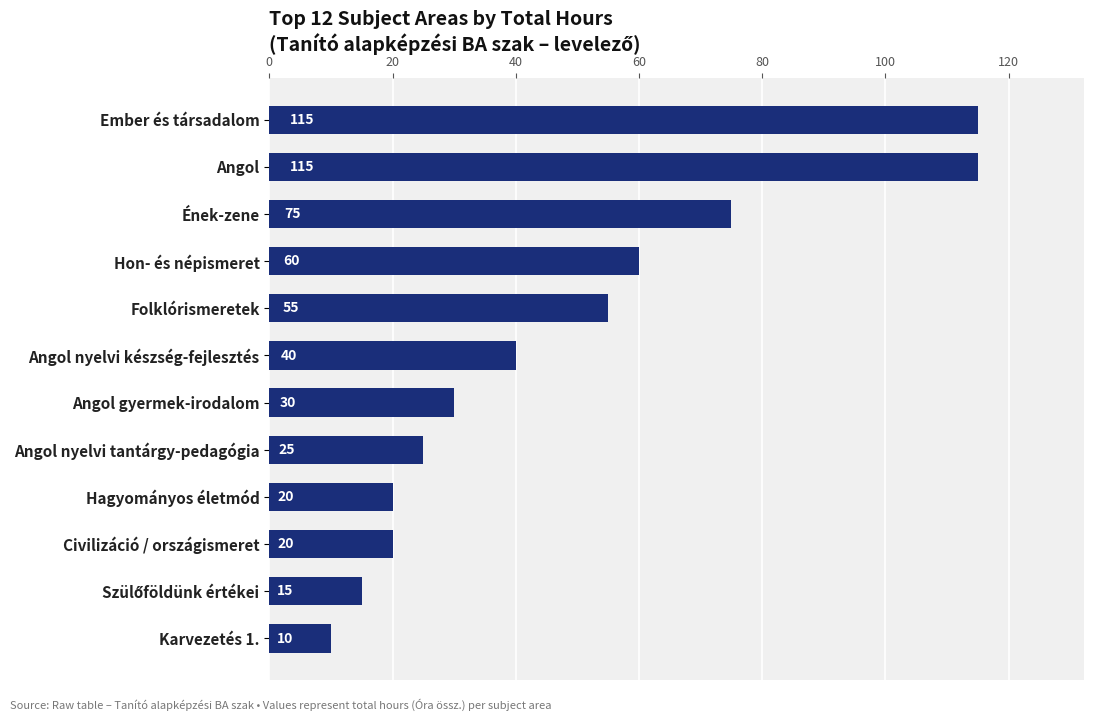

The value at Angol nyelvi készség-fejlesztés is 40. True or false?

True